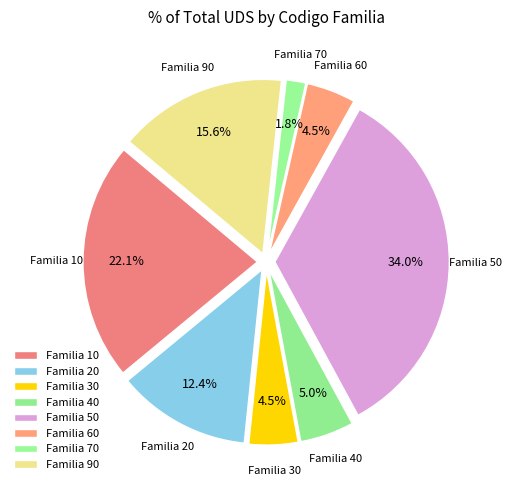

Approximately how many times larger is the value at 50 compared to 90?

2.2